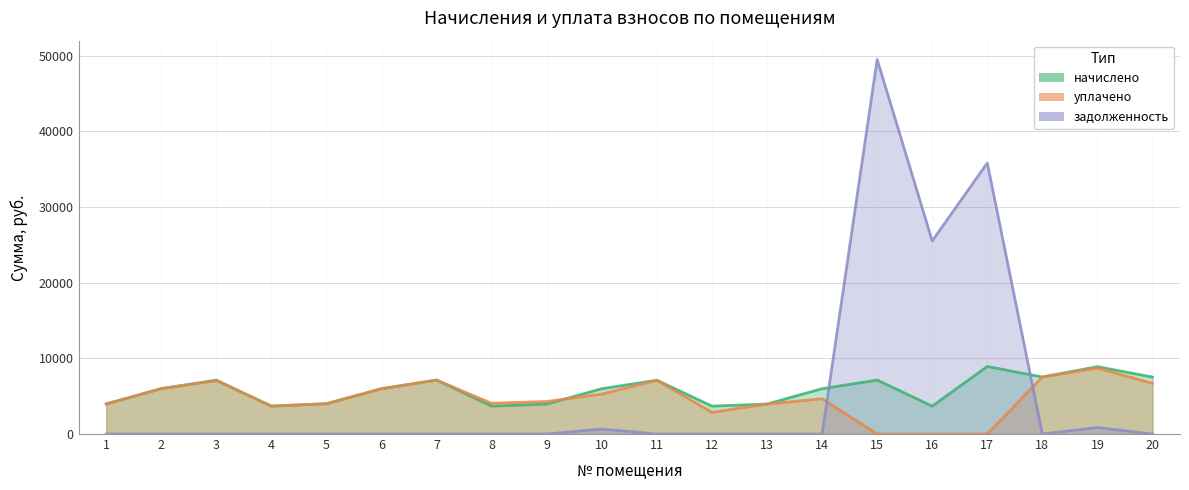

What is the value of the уплачено point at the 20th from the left?

6686.7